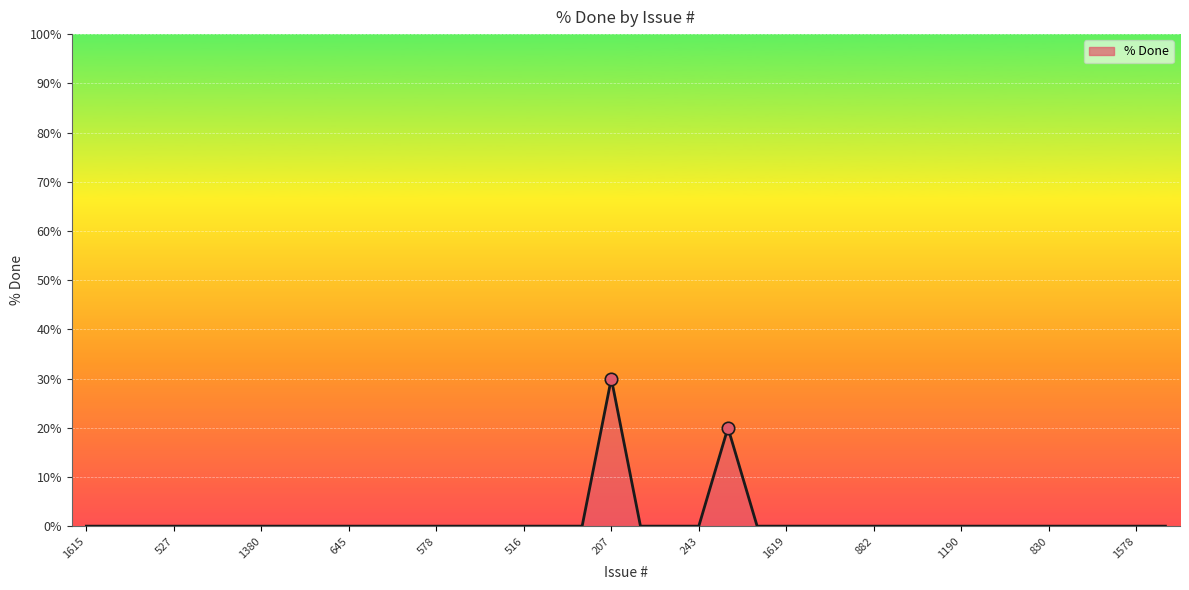

What is the greatest value displayed?

30